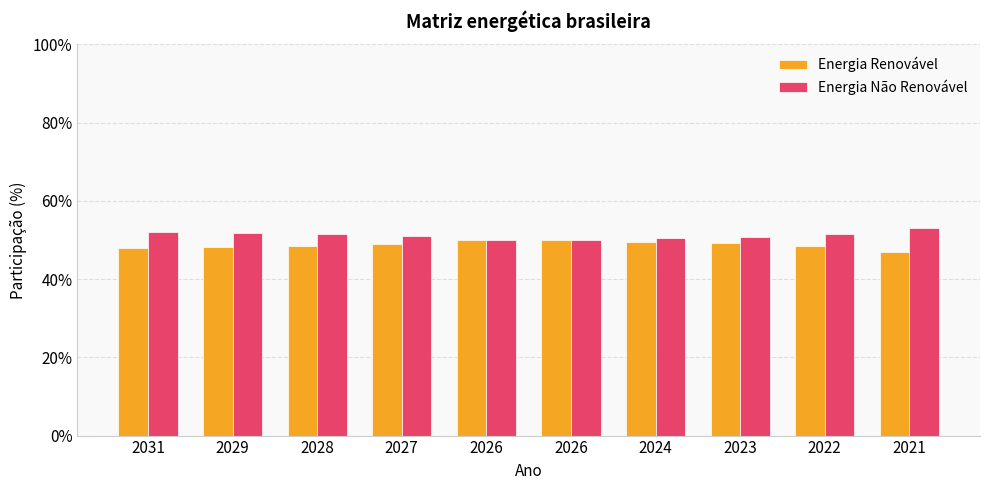

Which category has the lowest value across all series?

2021